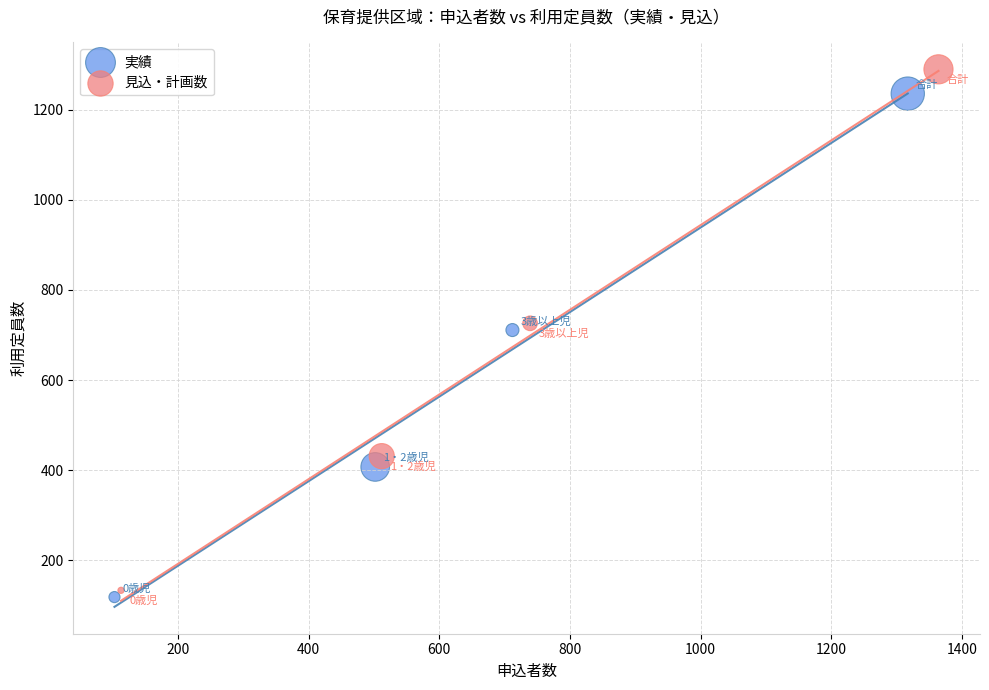

Which series has the widest spread of Y values?

見込・計画数